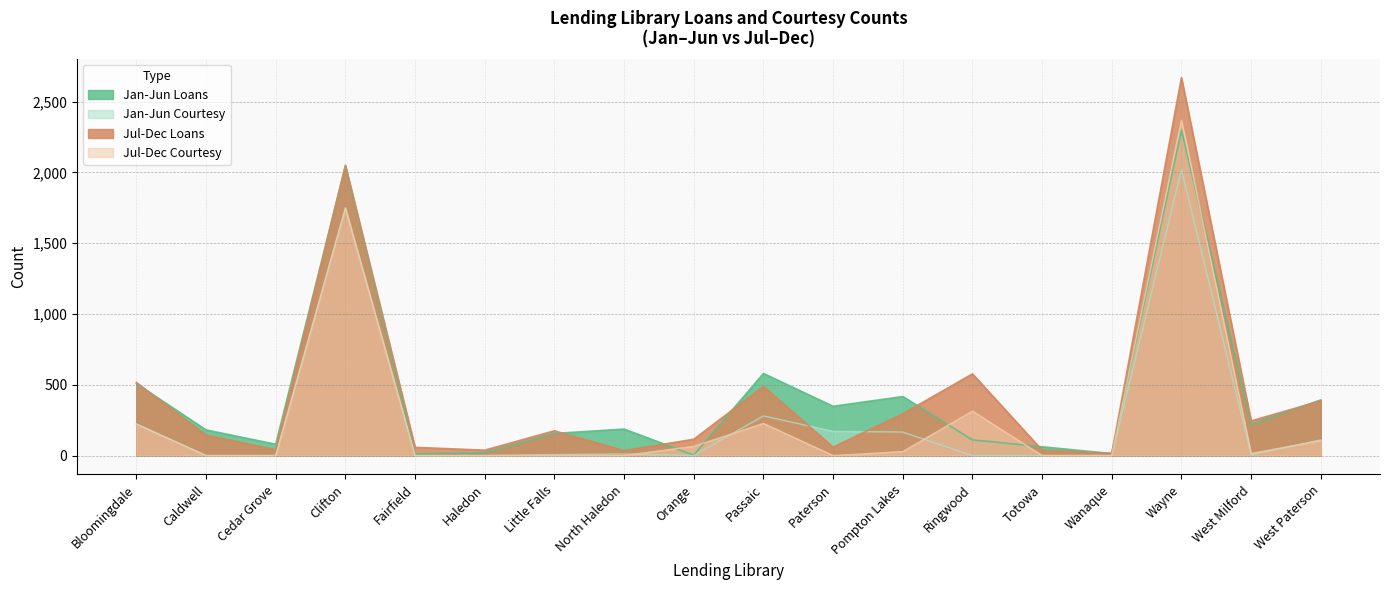

Is it true that Jan-Jun Courtesy equals 373 at Bloomingdale?

False